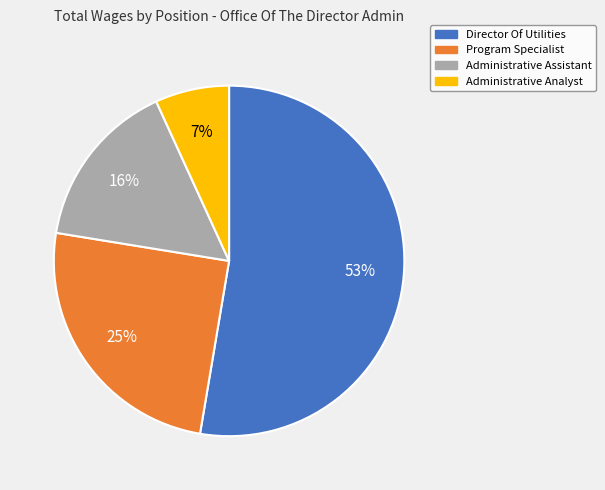

To the nearest percent, what is the difference between the Administrative Analyst and Program Specialist slice percentages?

18%